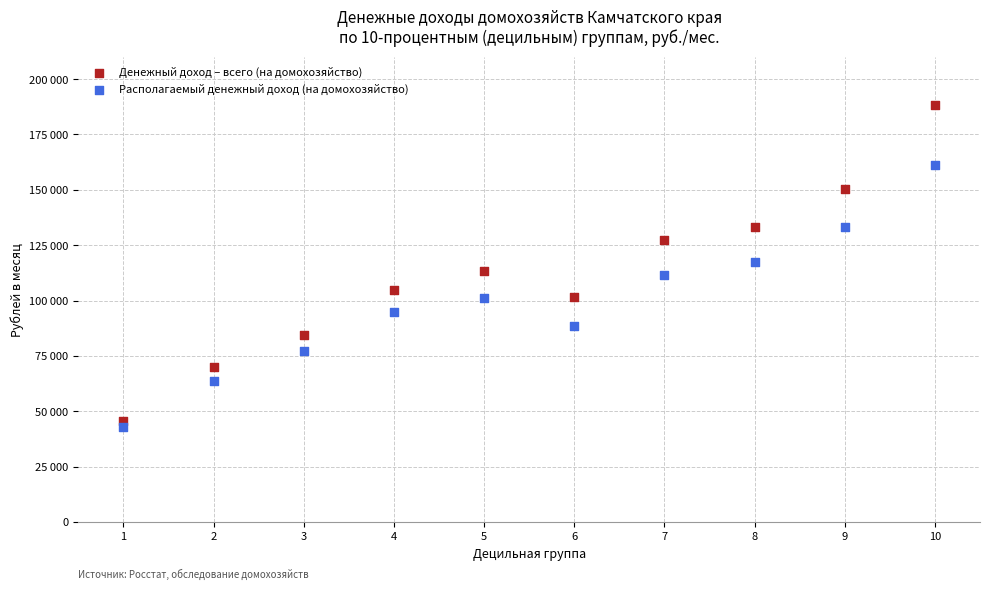

Which series has the largest Y range (max minus min)?

Денежный доход – всего (на домохозяйство)